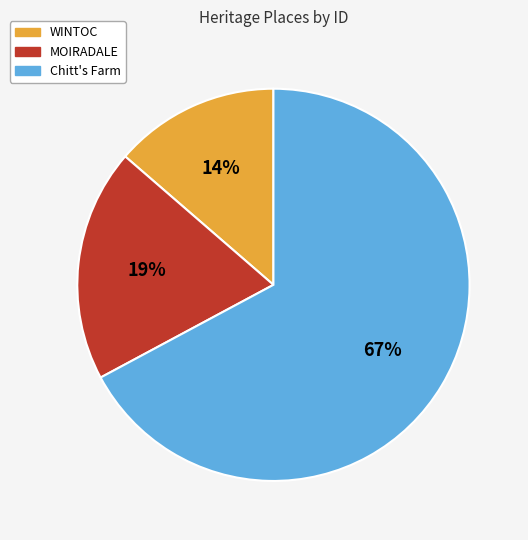

Rank the categories by value from lowest to highest.

WINTOC, MOIRADALE, Chitt's Farm